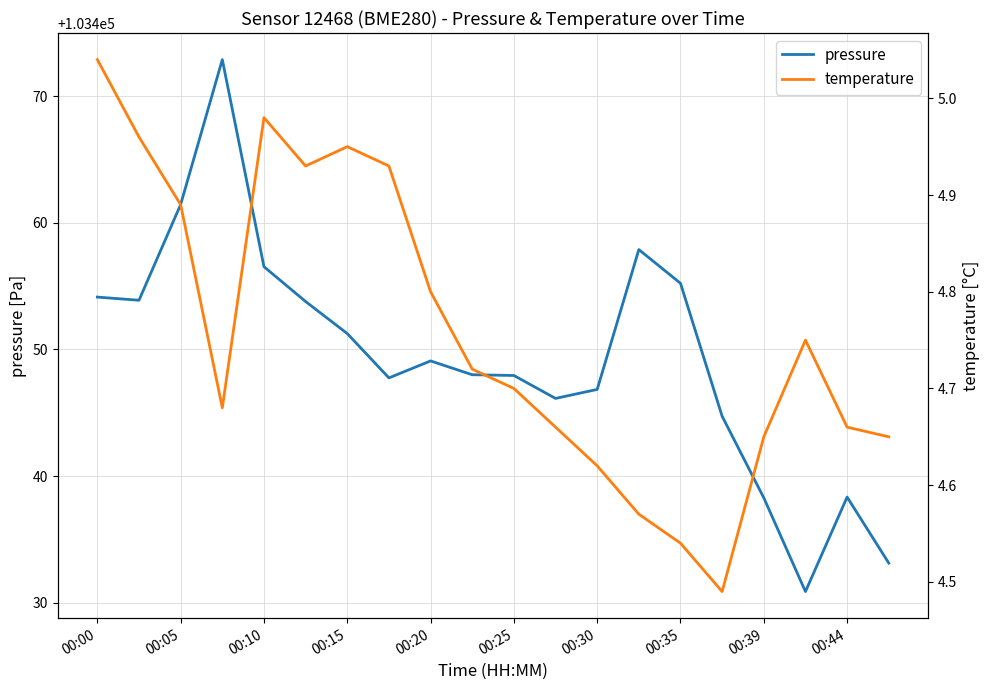

The pressure series shows 169646.2 at 00:25. True or false?

False